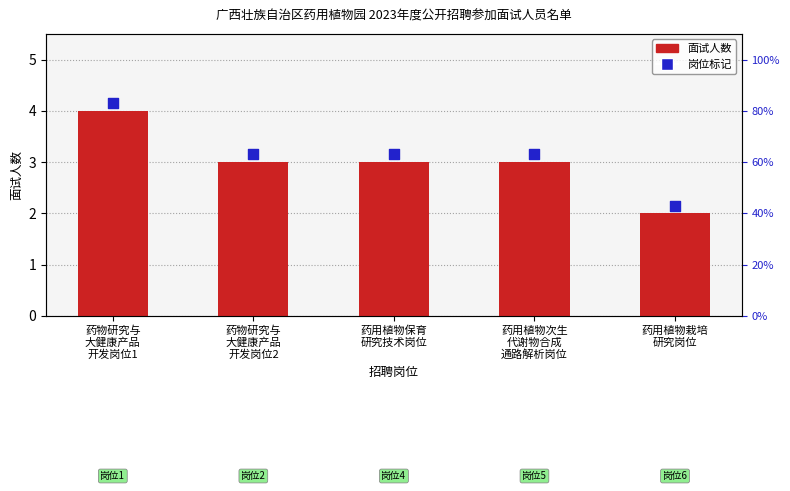

Is the value of 面试人数 at 药物研究与
大健康产品
开发岗位2 greater than the value of 岗位标记 at 药用植物保育
研究技术岗位?

No